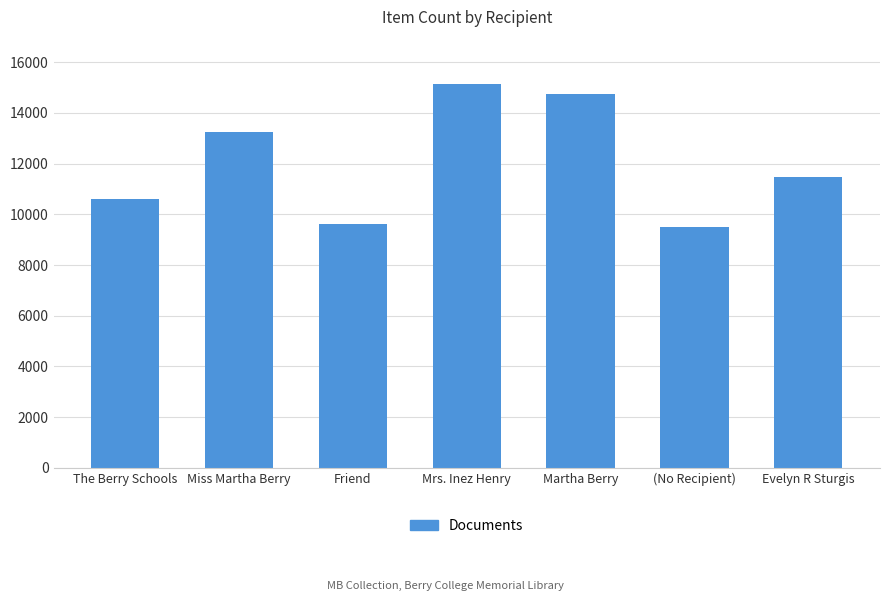

What value does the data have at Martha Berry?

14764